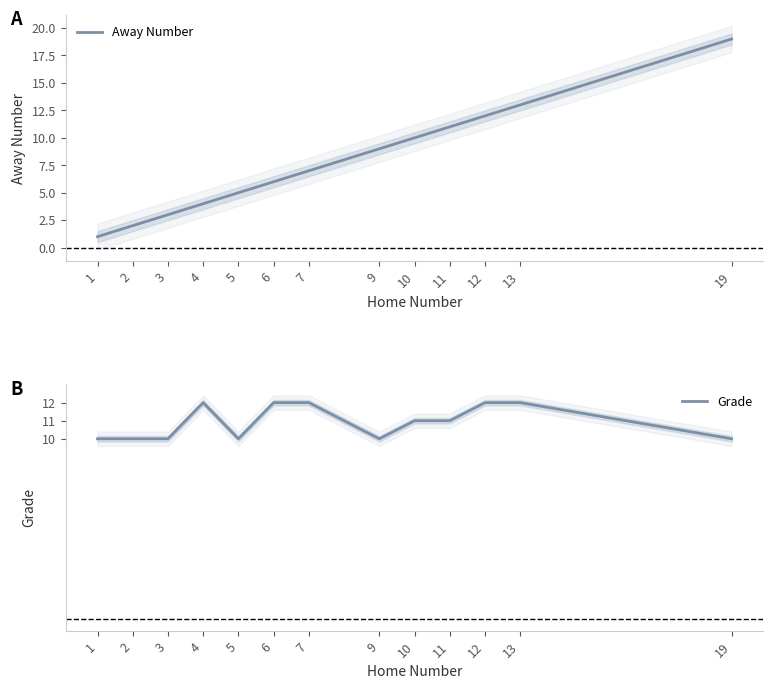

At which label does Grade first exceed 11?

4